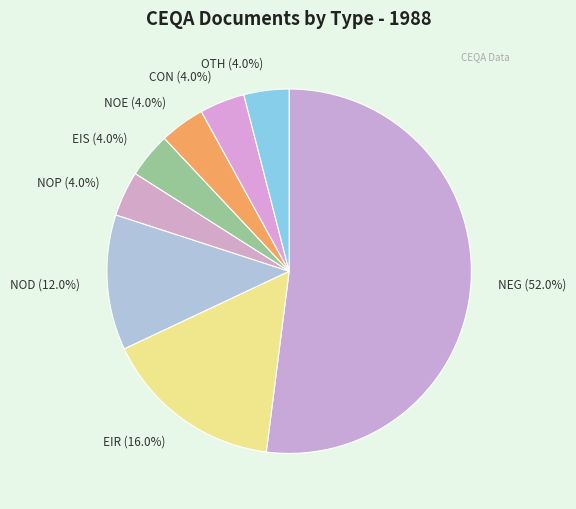

Is the sum of NEG and EIR greater than half?

Yes